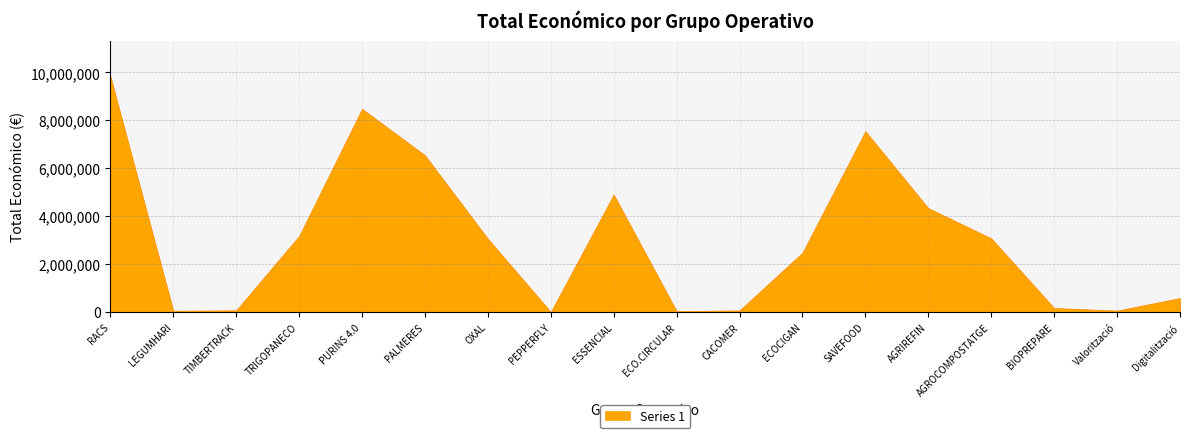

Rank the categories by value from highest to lowest.

RACS, PURINS 4.0, SAVEFOOD, PALMERES, ESSENCIAL, AGRIREFIN, TRIGOPANECO, AGROCOMPOSTATGE, OXAL, ECOCIGAN, Digitalització, BIOPREPARE, TIMBERTRACK, CACOMER, Valorització, LEGUMHARI, ECO.CIRCULAR, PEPPERFLY